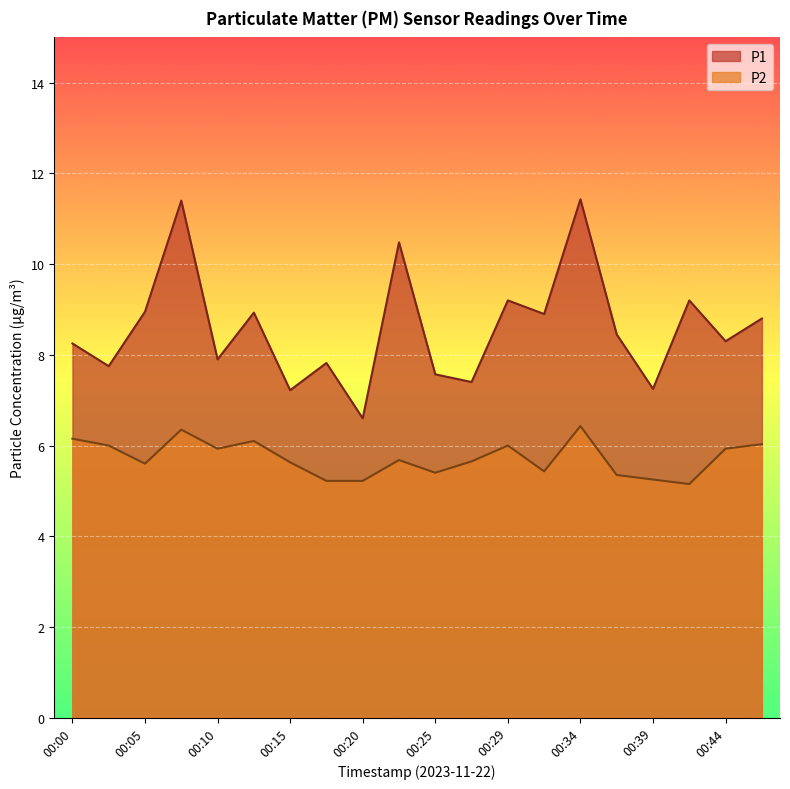

What are all the series names shown in the legend?

P1, P2